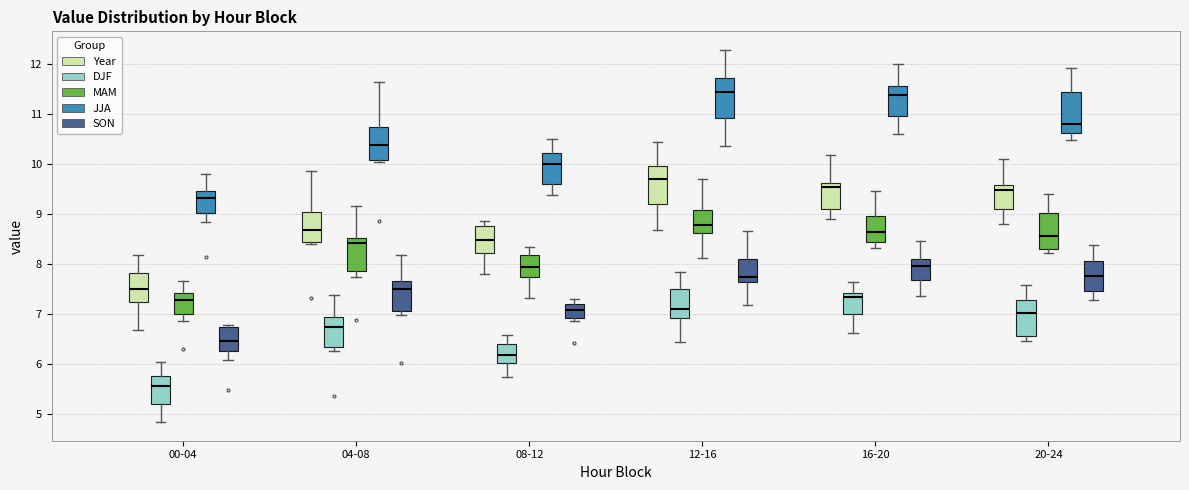

Reading left to right, read every box against the y-axis: the position of its median line, the range the box covers, and the ends of its whiskers. The values are not printed on the chart, so give them approximately, as read against the axis.

00-04 (Year): median 7.5, box 7.2 to 7.8, whiskers 6.7 to 8.2
00-04 (DJF): median 5.6, box 5.2 to 5.8, whiskers 4.8 to 6.0
00-04 (MAM): median 7.3, box 7.0 to 7.4, whiskers 6.9 to 7.7
00-04 (JJA): median 9.3, box 9.0 to 9.4, whiskers 8.8 to 9.8
00-04 (SON): median 6.5, box 6.3 to 6.7, whiskers 6.1 to 6.8
04-08 (Year): median 8.7, box 8.4 to 9.0, whiskers 8.4 (just below the box's lower edge) to 9.9
04-08 (DJF): median 6.7, box 6.3 to 6.9, whiskers 6.3 (just below the box's lower edge) to 7.4
04-08 (MAM): median 8.4, box 7.9 to 8.5, whiskers 7.7 to 9.2
04-08 (JJA): median 10.4, box 10.1 to 10.7, whiskers 10.0 to 11.6
04-08 (SON): median 7.5, box 7.1 to 7.7, whiskers 7.0 to 8.2
08-12 (Year): median 8.5, box 8.2 to 8.8, whiskers 7.8 to 8.9
08-12 (DJF): median 6.2, box 6.0 to 6.4, whiskers 5.7 to 6.6
08-12 (MAM): median 7.9, box 7.7 to 8.2, whiskers 7.3 to 8.3
08-12 (JJA): median 10.0, box 9.6 to 10.2, whiskers 9.4 to 10.5
08-12 (SON): median 7.1, box 6.9 to 7.2, whiskers 6.9 (just below the box's lower edge) to 7.3
12-16 (Year): median 9.7, box 9.2 to 10.0, whiskers 8.7 to 10.4
12-16 (DJF): median 7.1, box 6.9 to 7.5, whiskers 6.4 to 7.8
12-16 (MAM): median 8.8, box 8.6 to 9.1, whiskers 8.1 to 9.7
12-16 (JJA): median 11.4, box 10.9 to 11.7, whiskers 10.3 to 12.3
12-16 (SON): median 7.7, box 7.6 to 8.1, whiskers 7.2 to 8.7
16-20 (Year): median 9.5, box 9.1 to 9.6, whiskers 8.9 to 10.2
16-20 (DJF): median 7.3, box 7.0 to 7.4, whiskers 6.6 to 7.6
16-20 (MAM): median 8.6, box 8.4 to 9.0, whiskers 8.3 to 9.5
16-20 (JJA): median 11.4, box 11.0 to 11.5, whiskers 10.6 to 12.0
16-20 (SON): median 8.0, box 7.7 to 8.1, whiskers 7.4 to 8.5
20-24 (Year): median 9.5, box 9.1 to 9.6, whiskers 8.8 to 10.1
20-24 (DJF): median 7.0, box 6.6 to 7.3, whiskers 6.5 to 7.6
20-24 (MAM): median 8.6, box 8.3 to 9.0, whiskers 8.2 to 9.4
20-24 (JJA): median 10.8, box 10.6 to 11.4, whiskers 10.5 to 11.9
20-24 (SON): median 7.8, box 7.5 to 8.1, whiskers 7.3 to 8.4